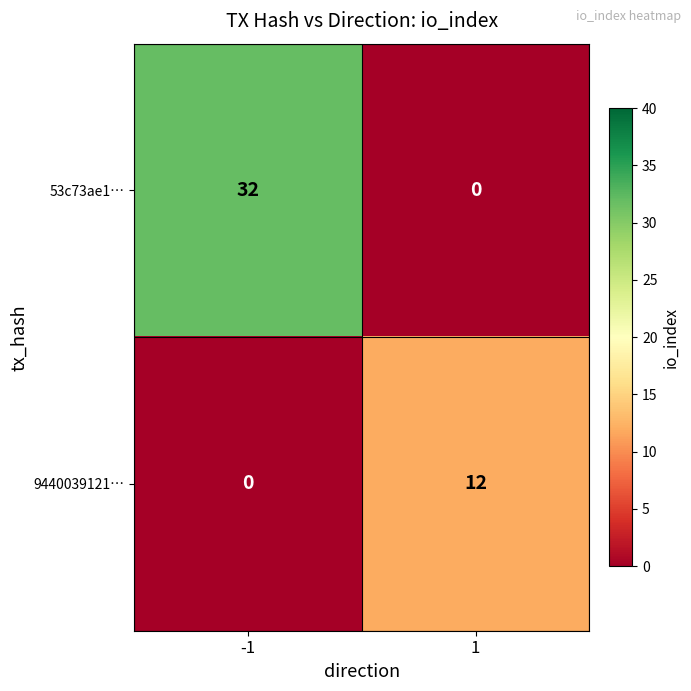

What is the difference between the 9440039121… values at 1 and -1?

12